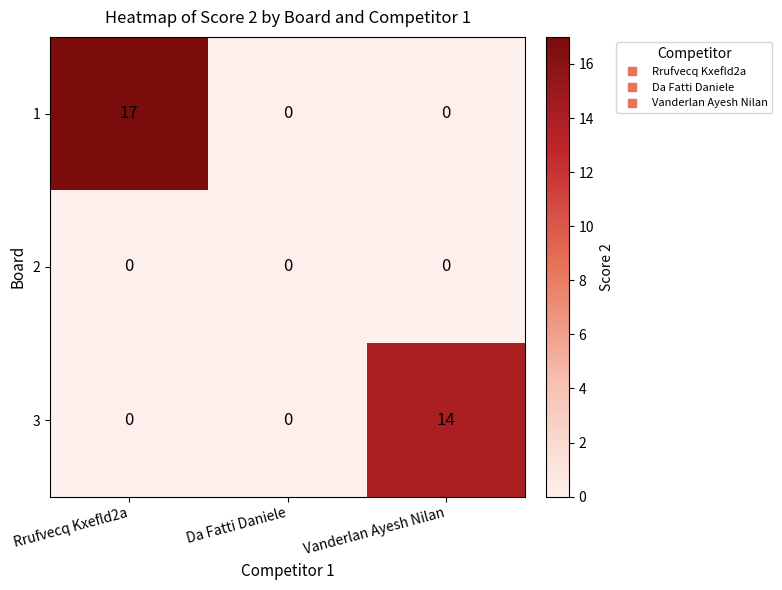

Reading left to right, extract all data points from this chart.

1: Rrufvecq Kxefld2a=17	Da Fatti Daniele=0	Vanderlan Ayesh Nilan=0
2: Rrufvecq Kxefld2a=0	Da Fatti Daniele=0	Vanderlan Ayesh Nilan=0
3: Rrufvecq Kxefld2a=0	Da Fatti Daniele=0	Vanderlan Ayesh Nilan=14